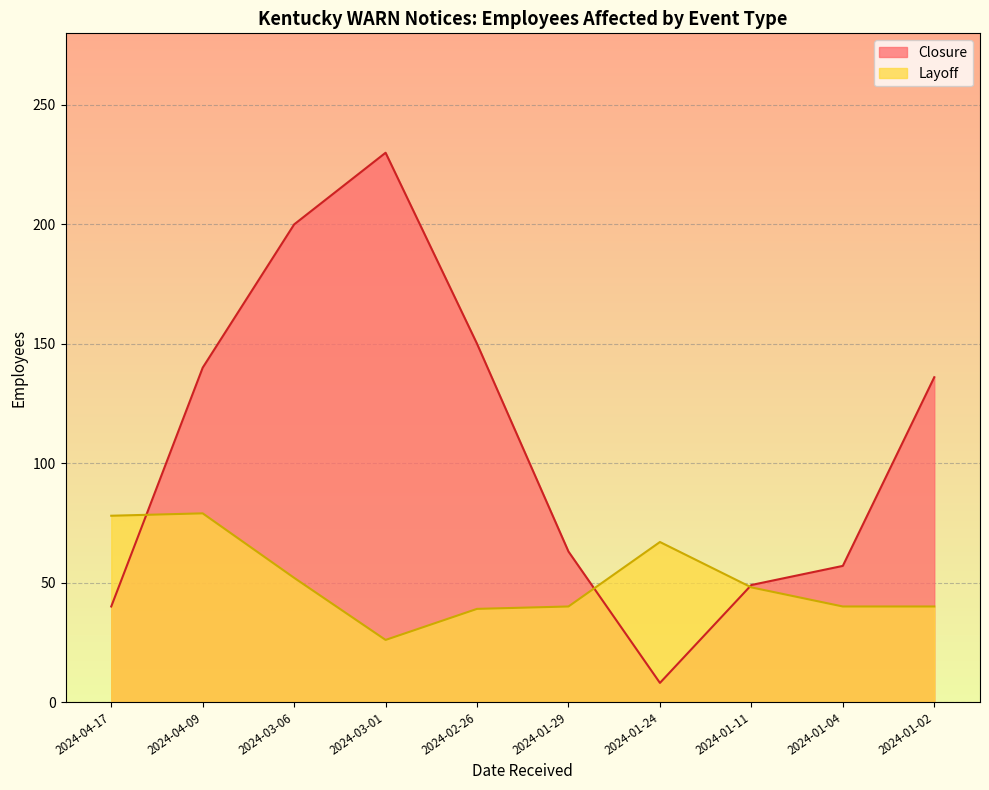

What is the lowest value of the Layoff series?

26